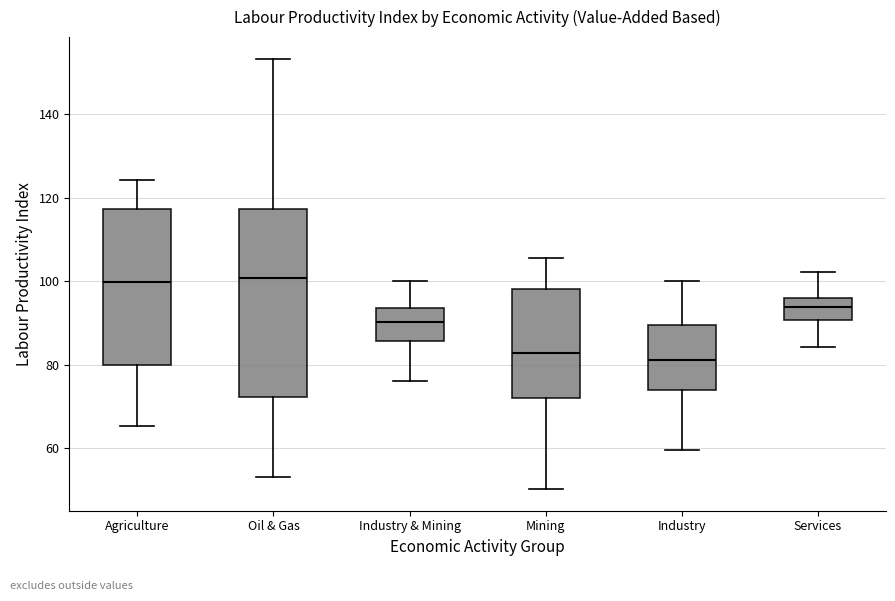

Where does the upper whisker of the box for Mining end on the y-axis? The values are not printed on the chart, so give them approximately, as read against the axis.

106